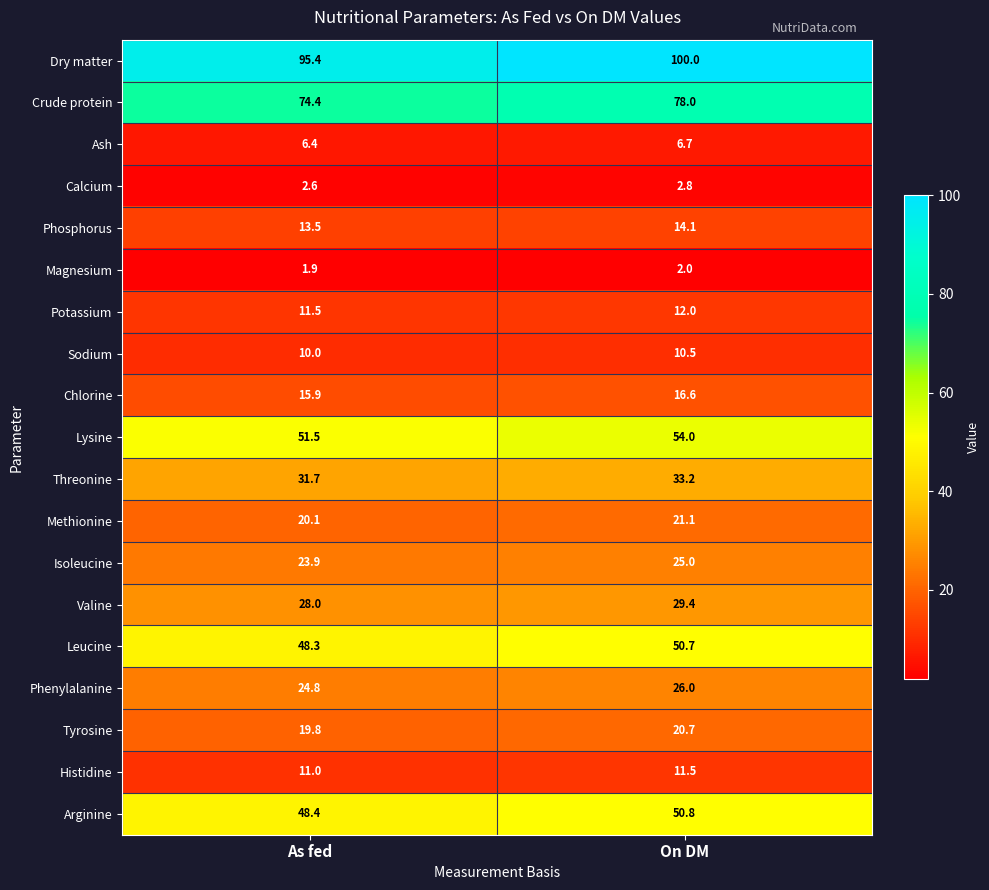

How many values in the Valine series are below 29?

1